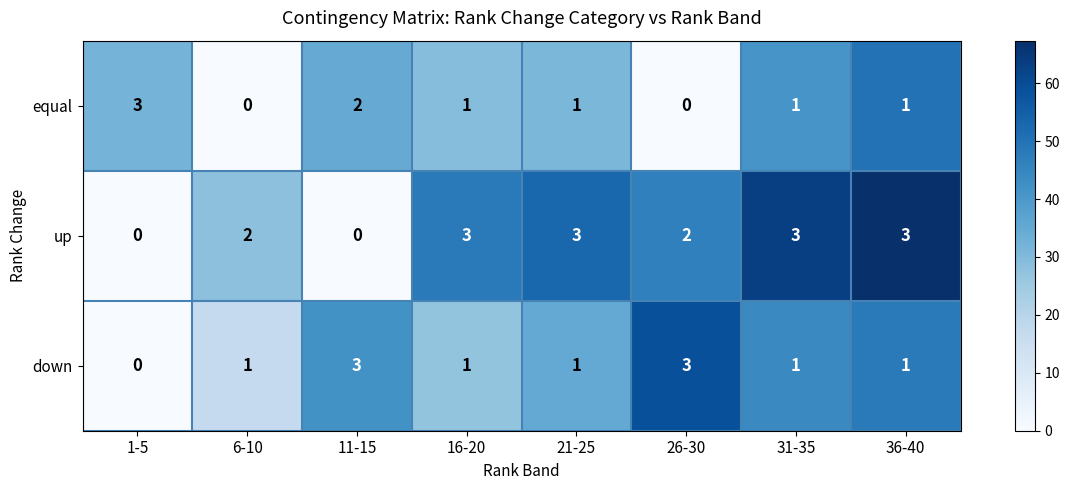

Which series has the largest total across all categories?

up